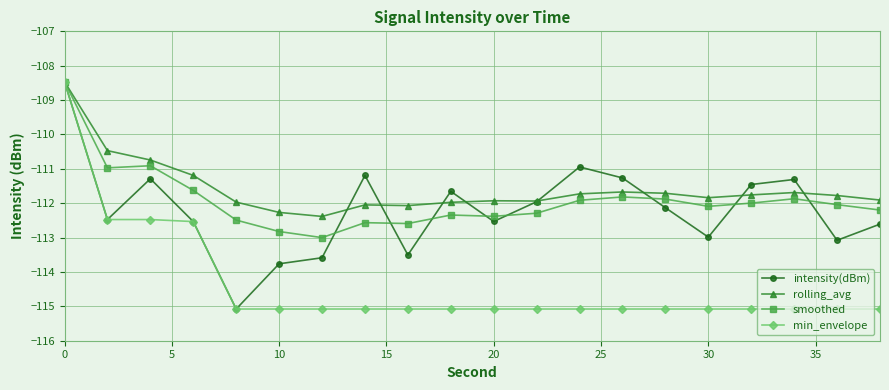

How many values in the min_envelope series exceed -115?

4